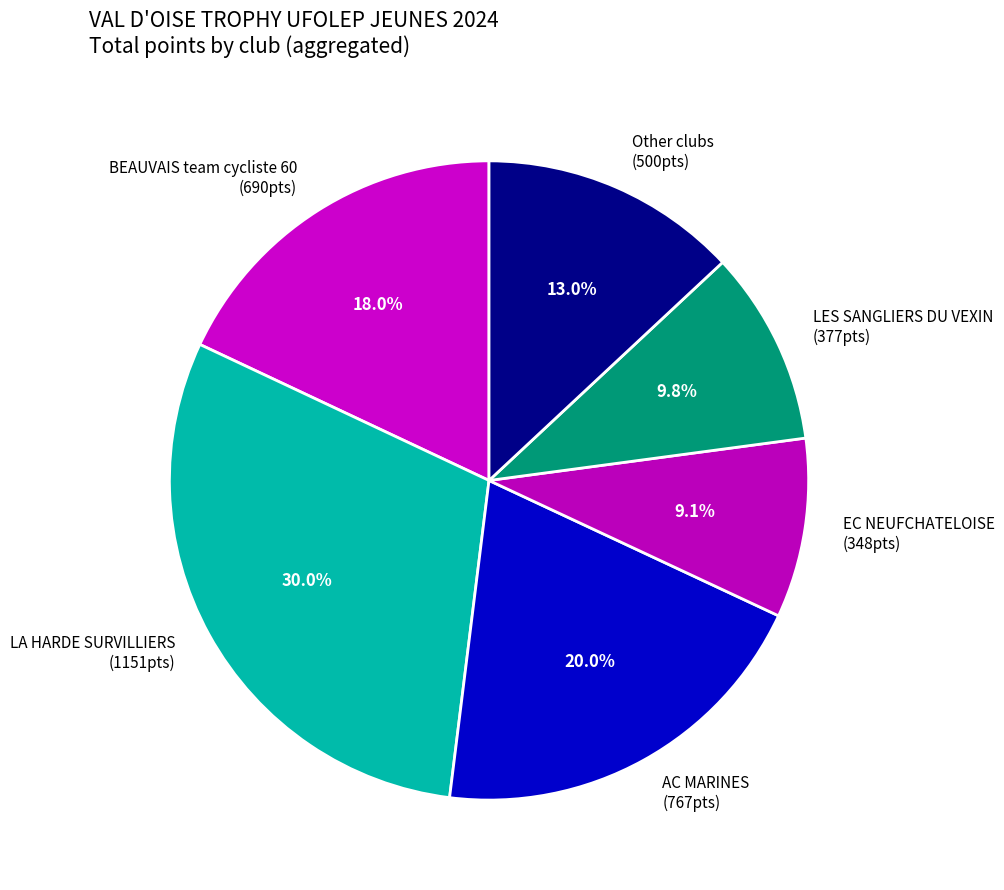

Rank the categories by value from highest to lowest.

LA HARDE SURVILLIERS (1151pts), AC MARINES (767pts), BEAUVAIS team cycliste 60 (690pts), Other clubs (500pts), LES SANGLIERS DU VEXIN (377pts), EC NEUFCHATELOISE (348pts)